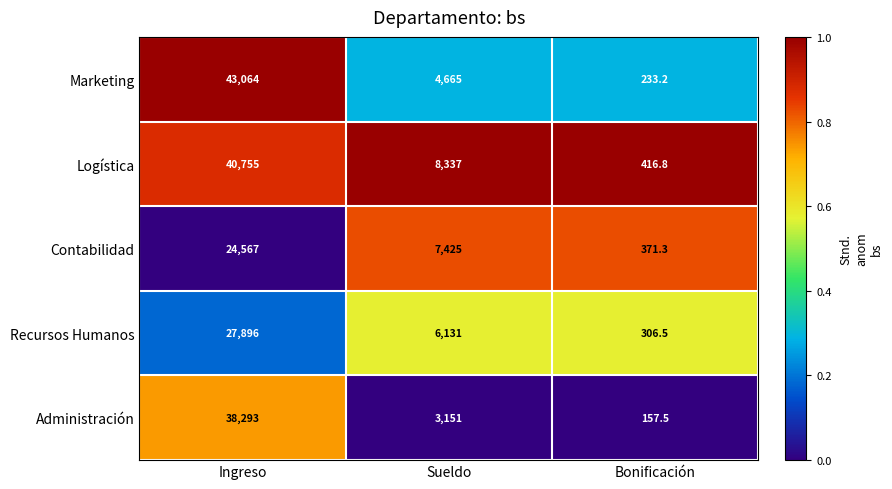

At which category does the chart reach its peak across all series?

Ingreso